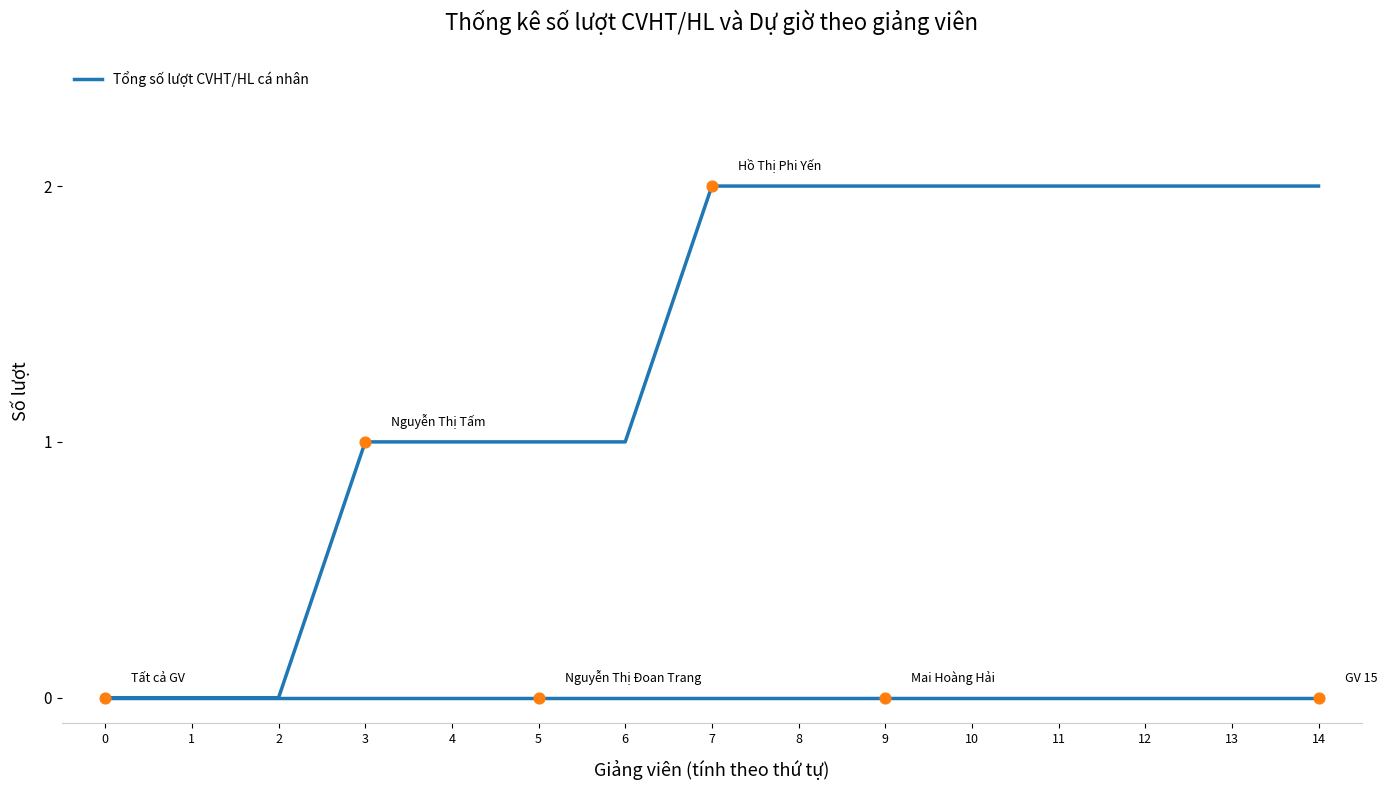

At how many categories does at least one series exceed 0?

2